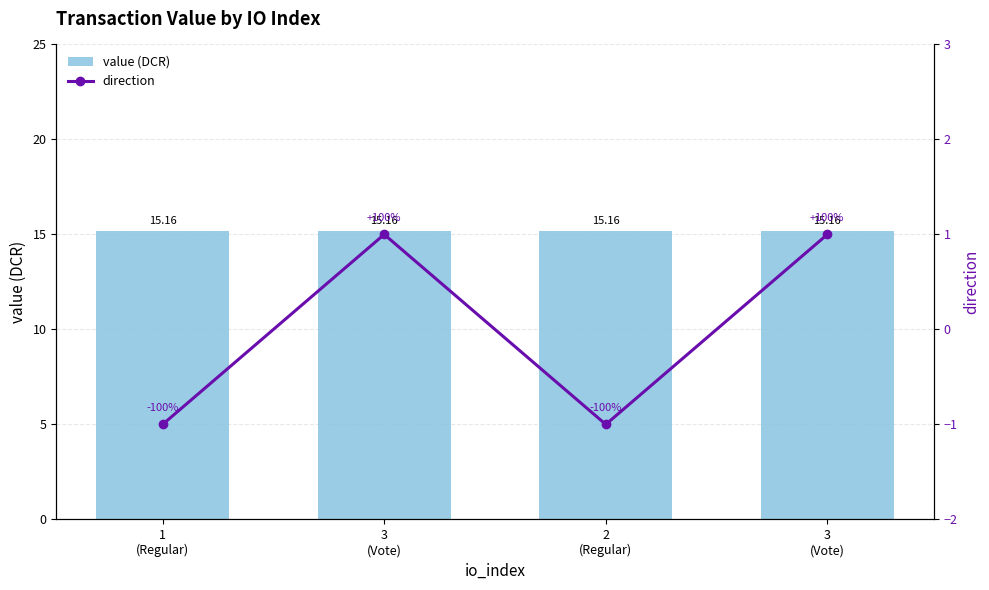

What is the sum of the direction values at 3
(Vote) and 3
(Vote)?

2.0